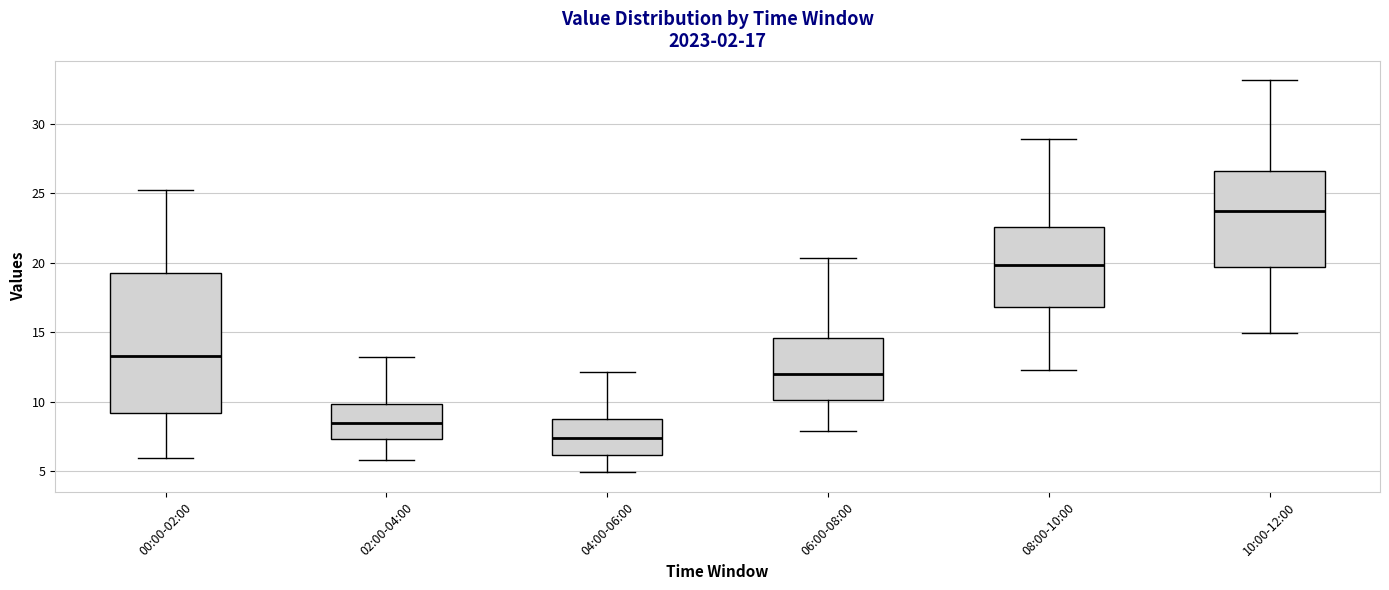

Which box's median line is the lowest?

04:00-06:00